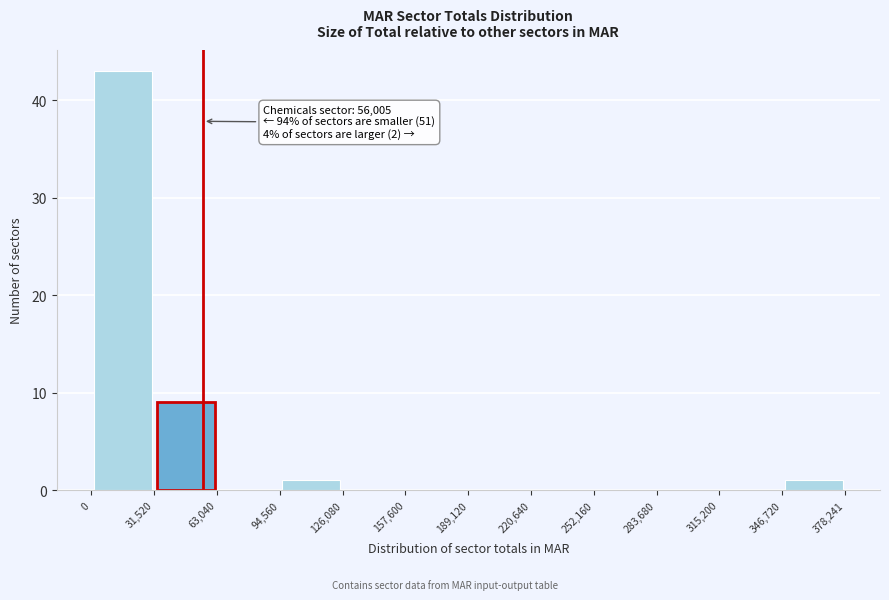

Over which range of the x-axis is the bar tallest?

0 to 31,520